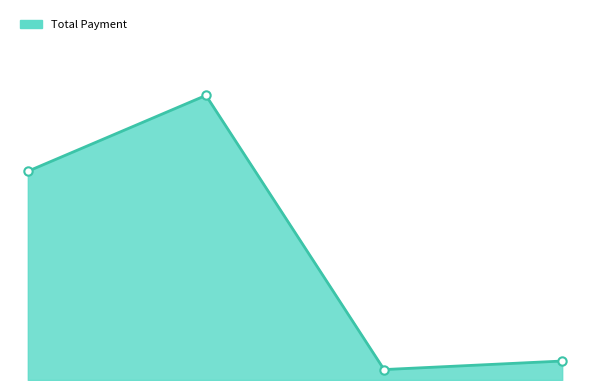

What is the value of the 3rd point from the left?

550